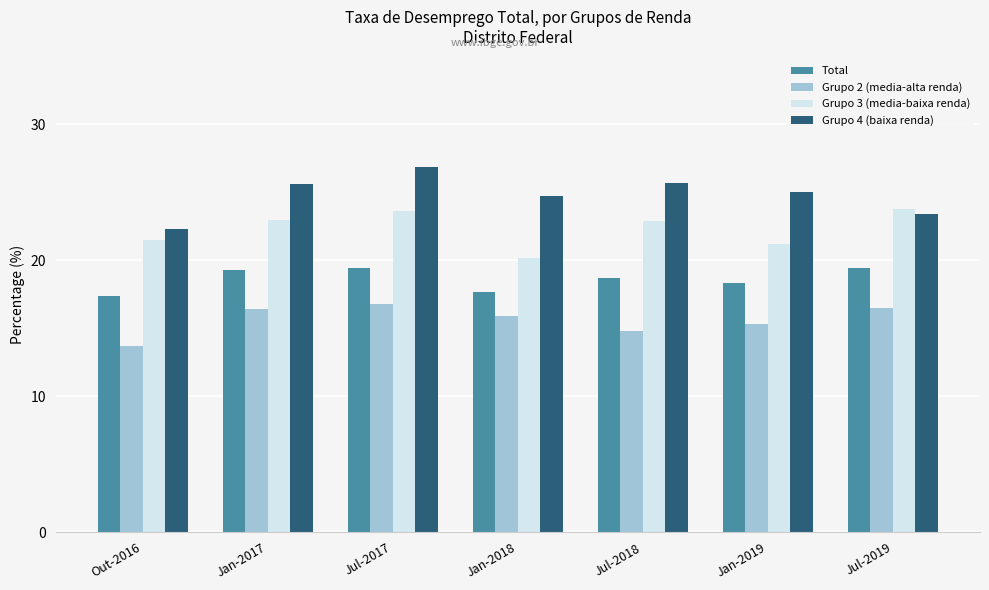

What is the spread (max minus min) of values at Jan-2019?

9.7